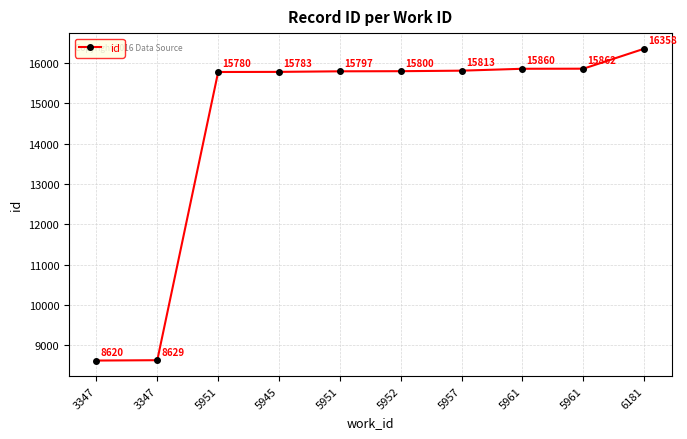

What is the change in value from 5961 to 5961?

+2